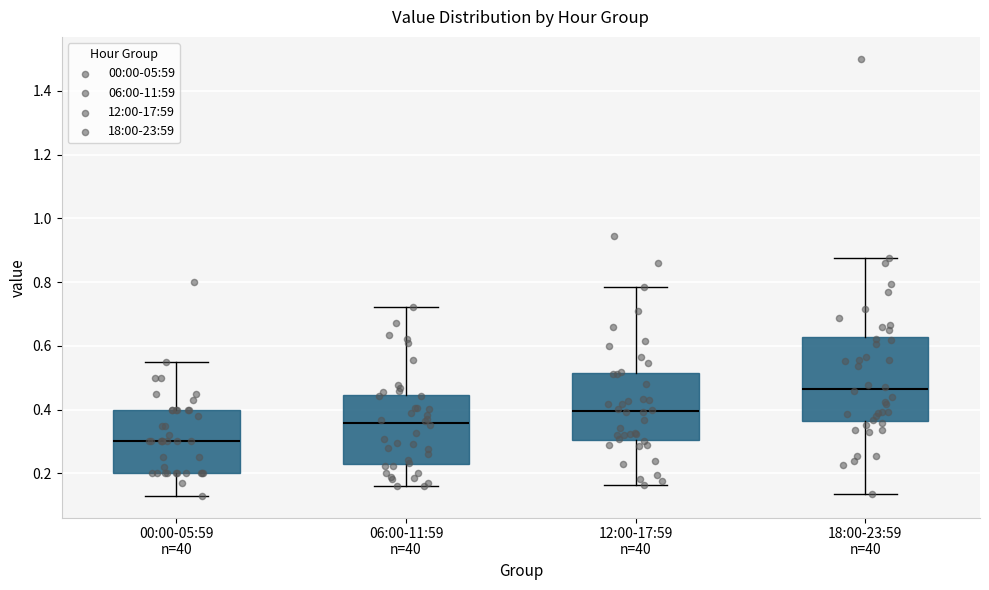

Which box has the highest median line?

18:00-23:59 n=40